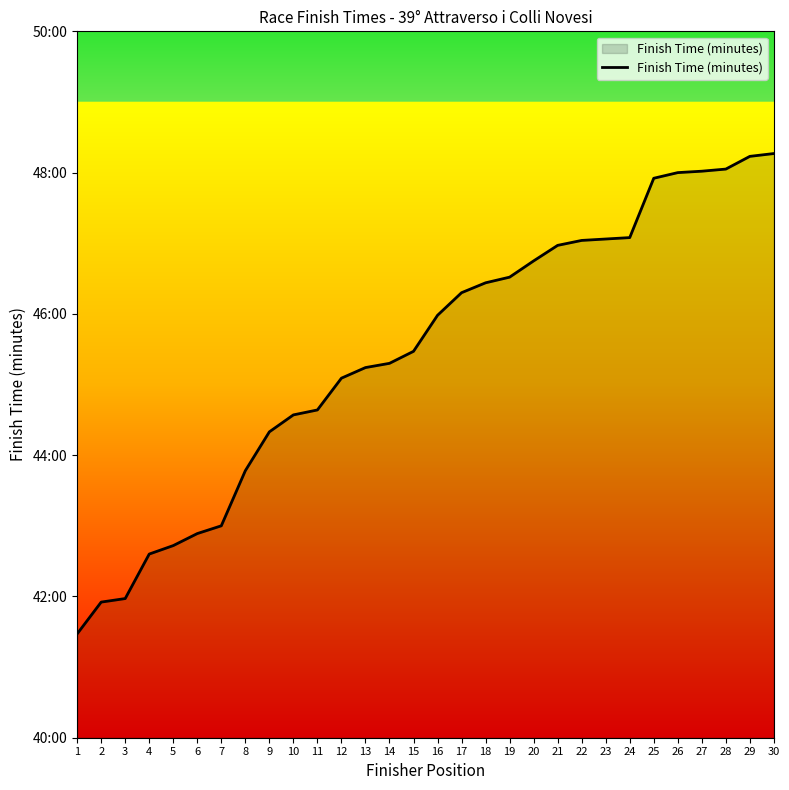

Does the chart have visible grid lines?

No